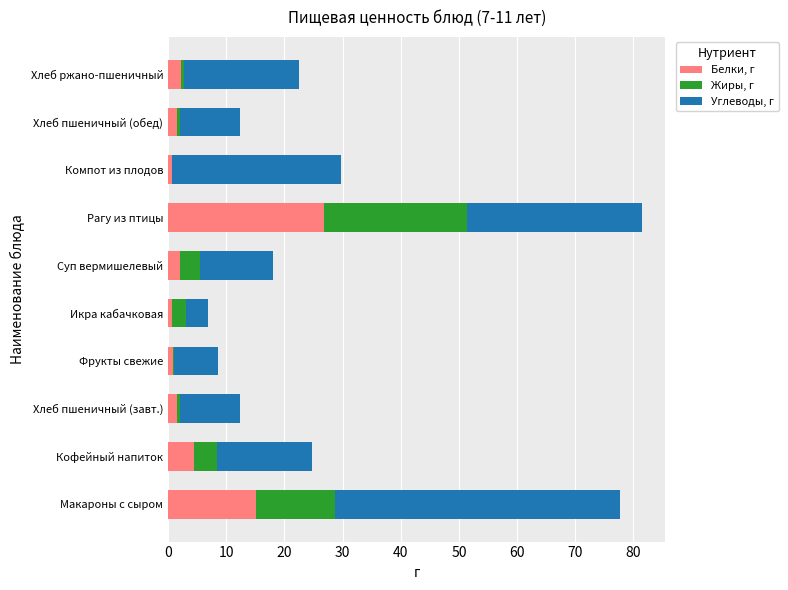

What is the sum of the Белки, г values at Кофейный напиток and Макароны с сыром?

19.5